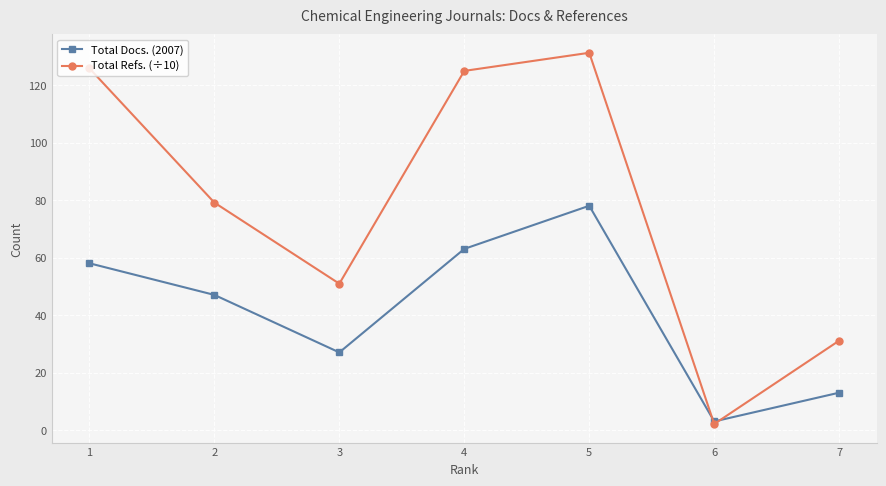

Reading right to left, extract all data points from this chart.

Total Docs. (2007): 13.0	3.0	78.0	63.0	27.0	47.0	58.0
Total Refs. (÷10): 31.1	2.1	131.2	124.9	50.9	79.1	125.8